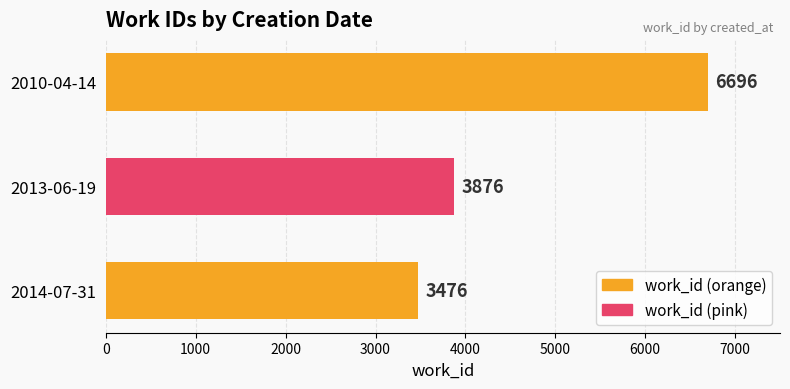

Does the chart contain stacked bars?

No